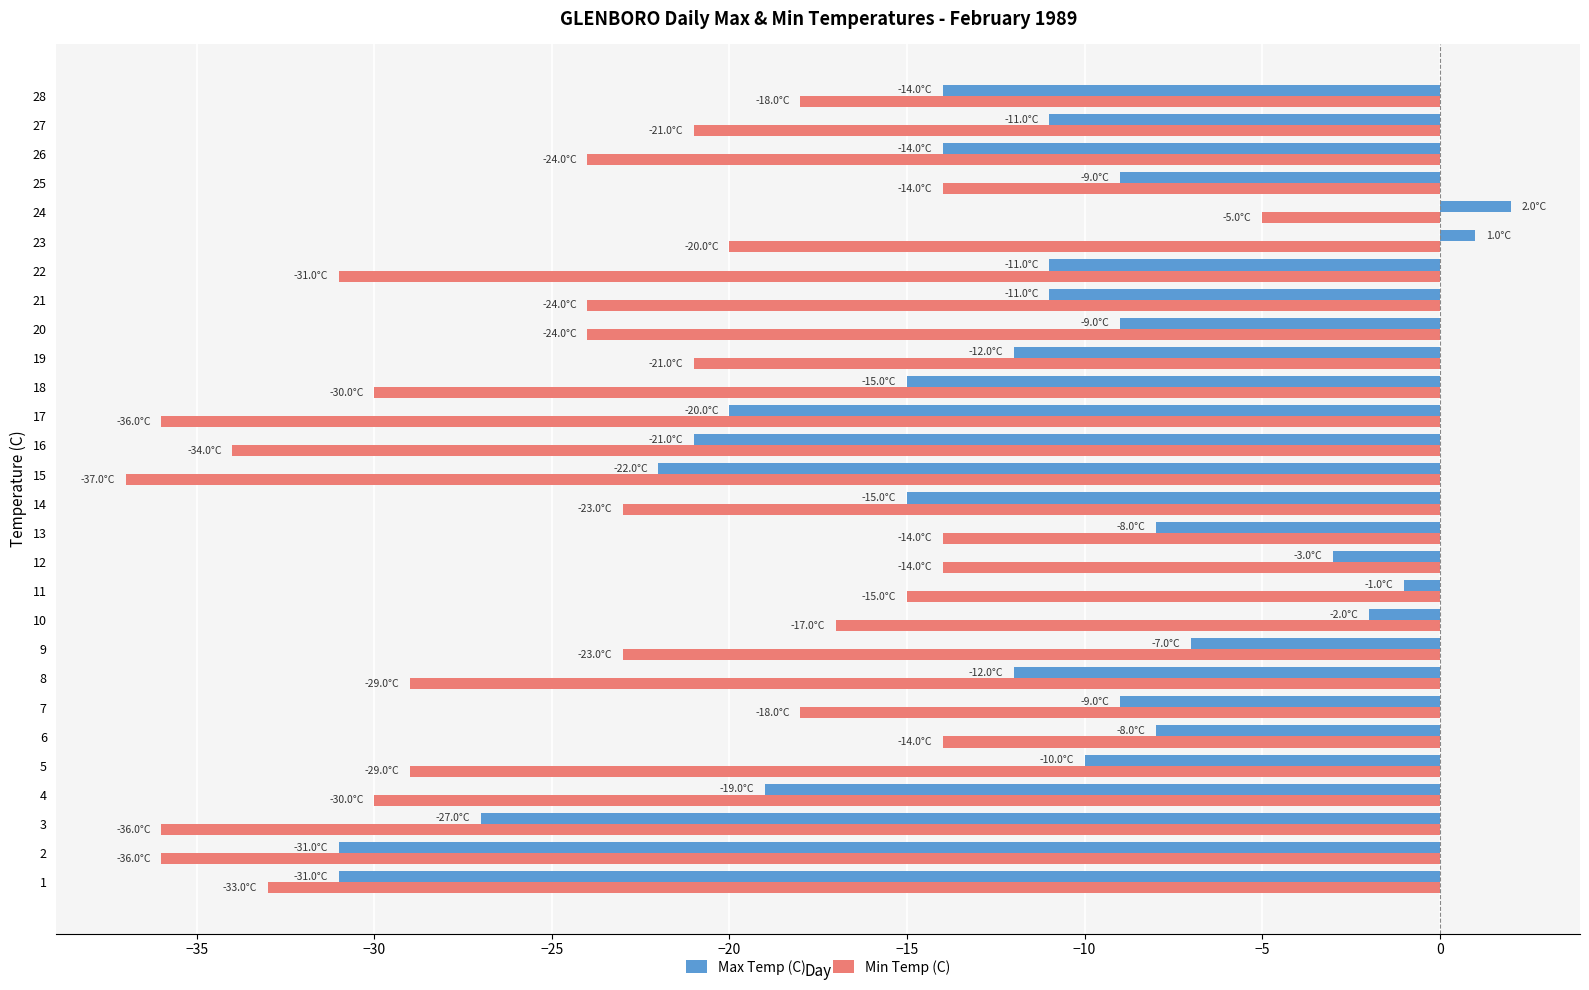

Which series changed the most between 4 and 9?

Max Temp (C)